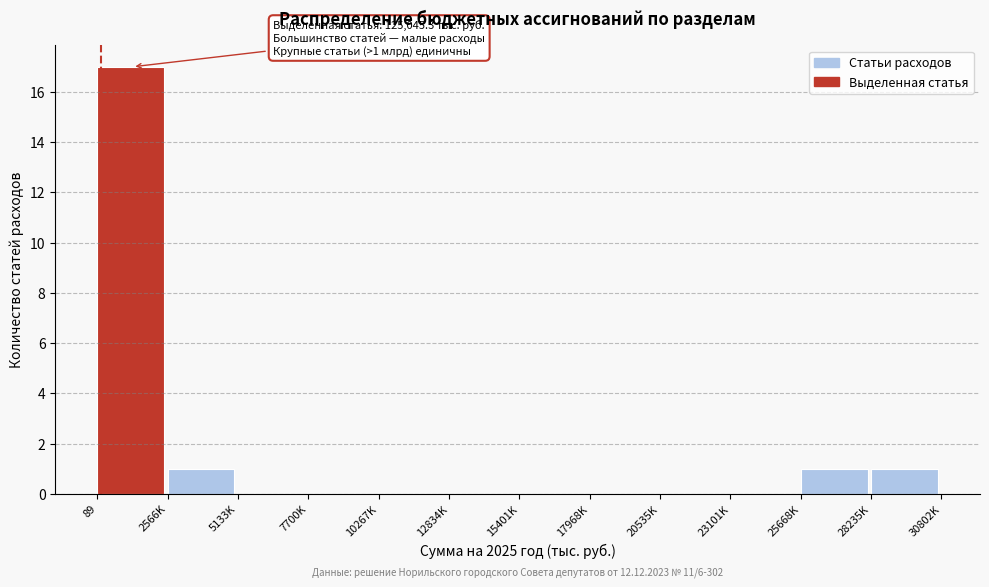

Reading right to left, list all the values displayed in this chart.

28235K=1	25668K=1	23101K=0	20535K=0	17968K=0	15401K=0	12834K=0	10267K=0	7700K=0	5133K=0	2566K=1	89=17